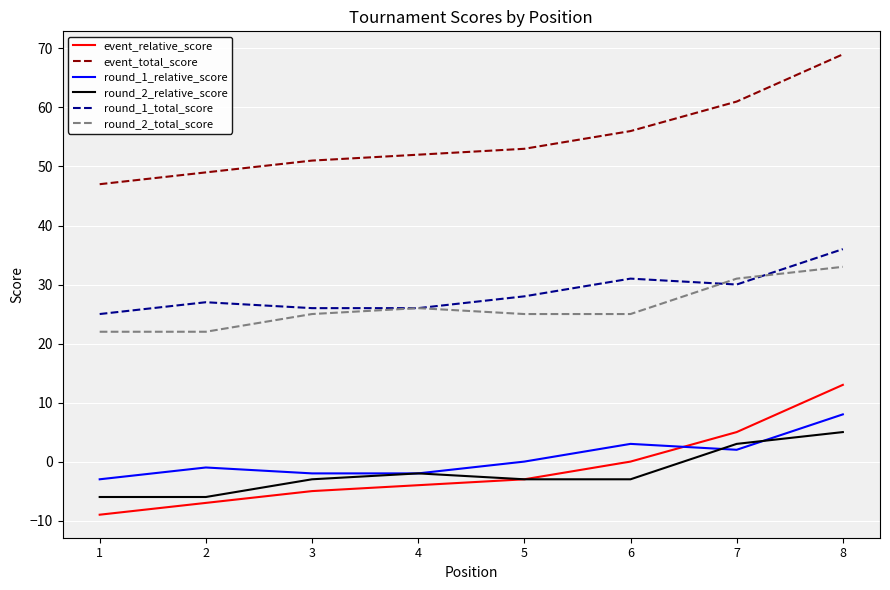

True or false: round_1_total_score and round_1_relative_score cross at least once.

False